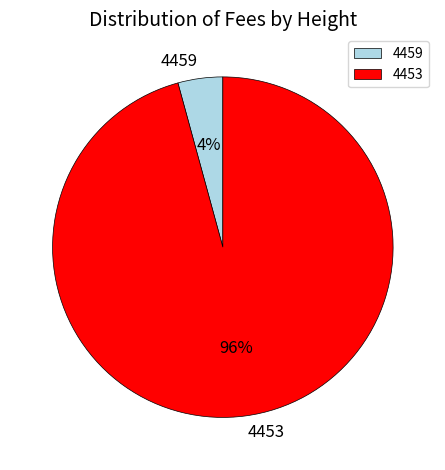

How many segments does this pie chart have?

2